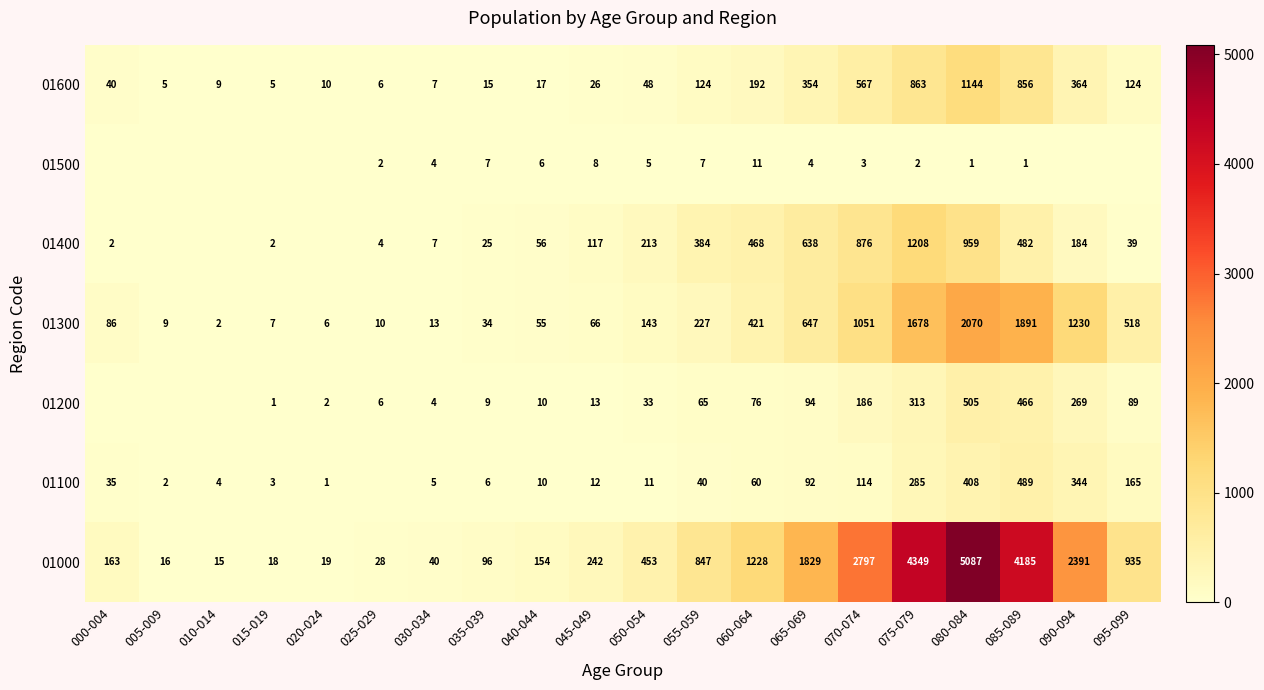

What is the average value of the 01600 series?

239